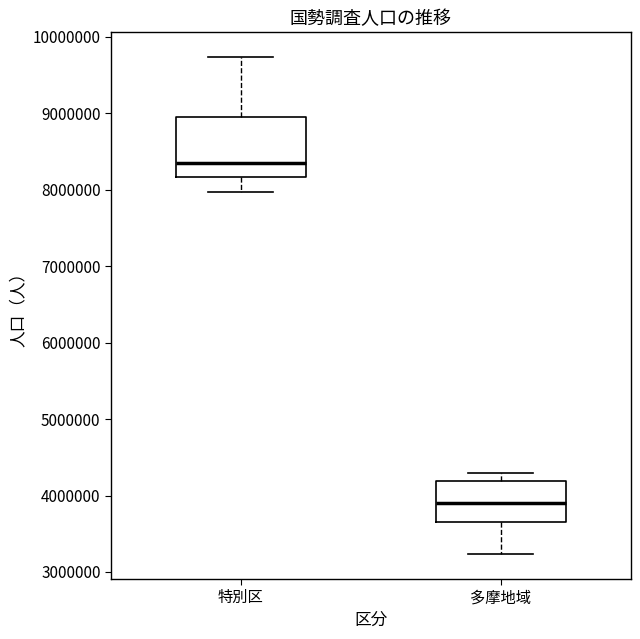

Which box has the highest median line?

特別区